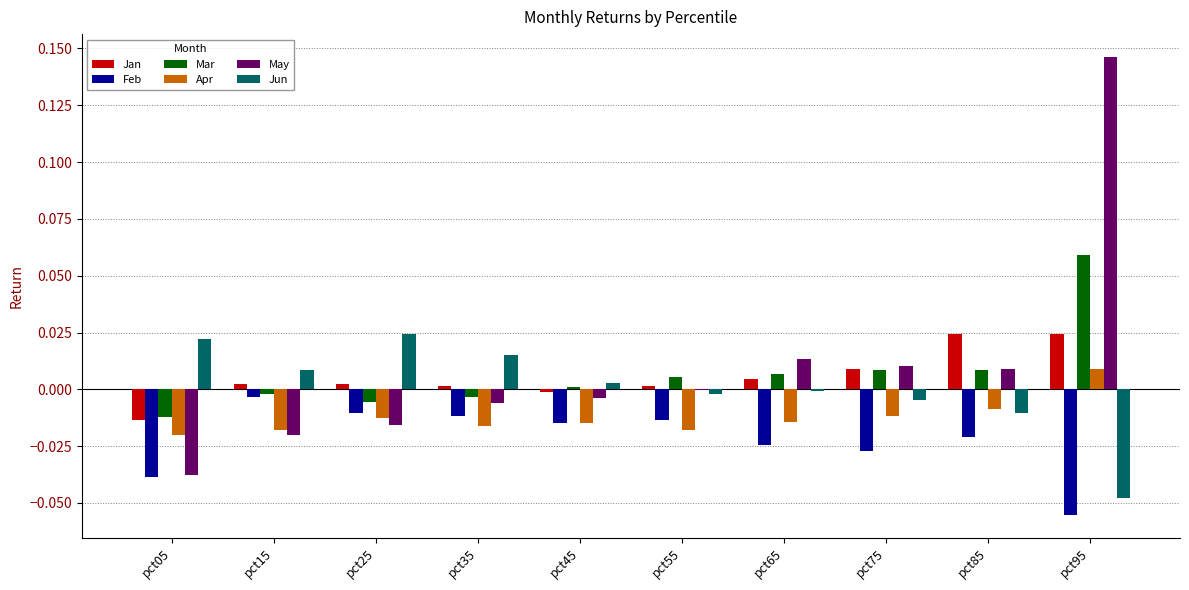

Is the value of Mar at pct05 greater than the value of Jun at pct75?

No